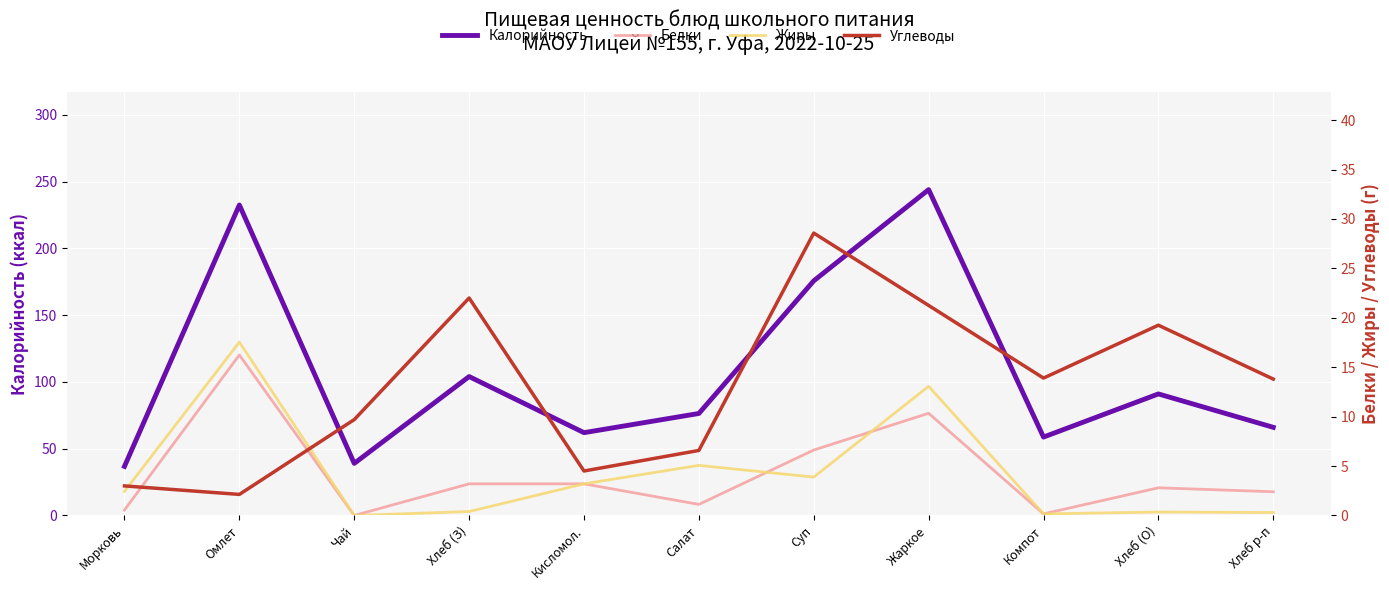

Is the value of Калорийность at Компот greater than the value of Белки at Жаркое?

Yes